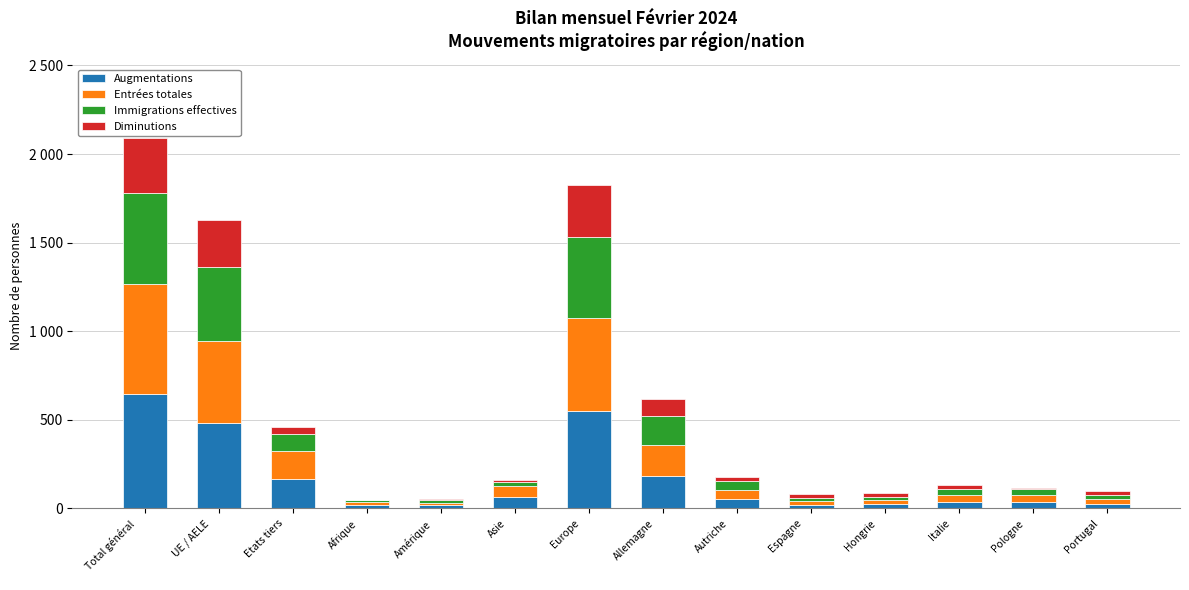

Rank the series by their maximum value, from lowest to highest.

Diminutions, Immigrations effectives, Entrées totales, Augmentations